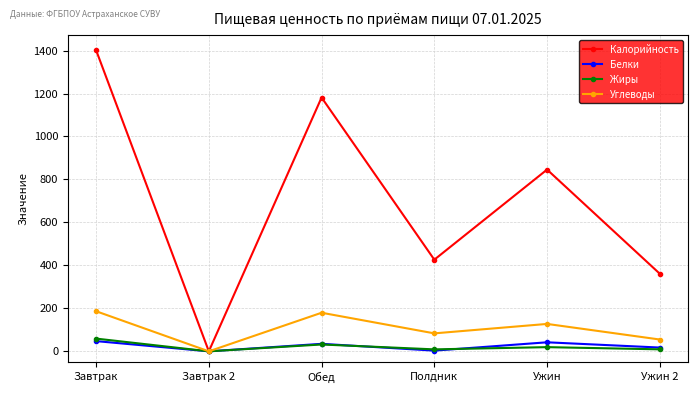

Where is the first local maximum for Калорийность?

Обед